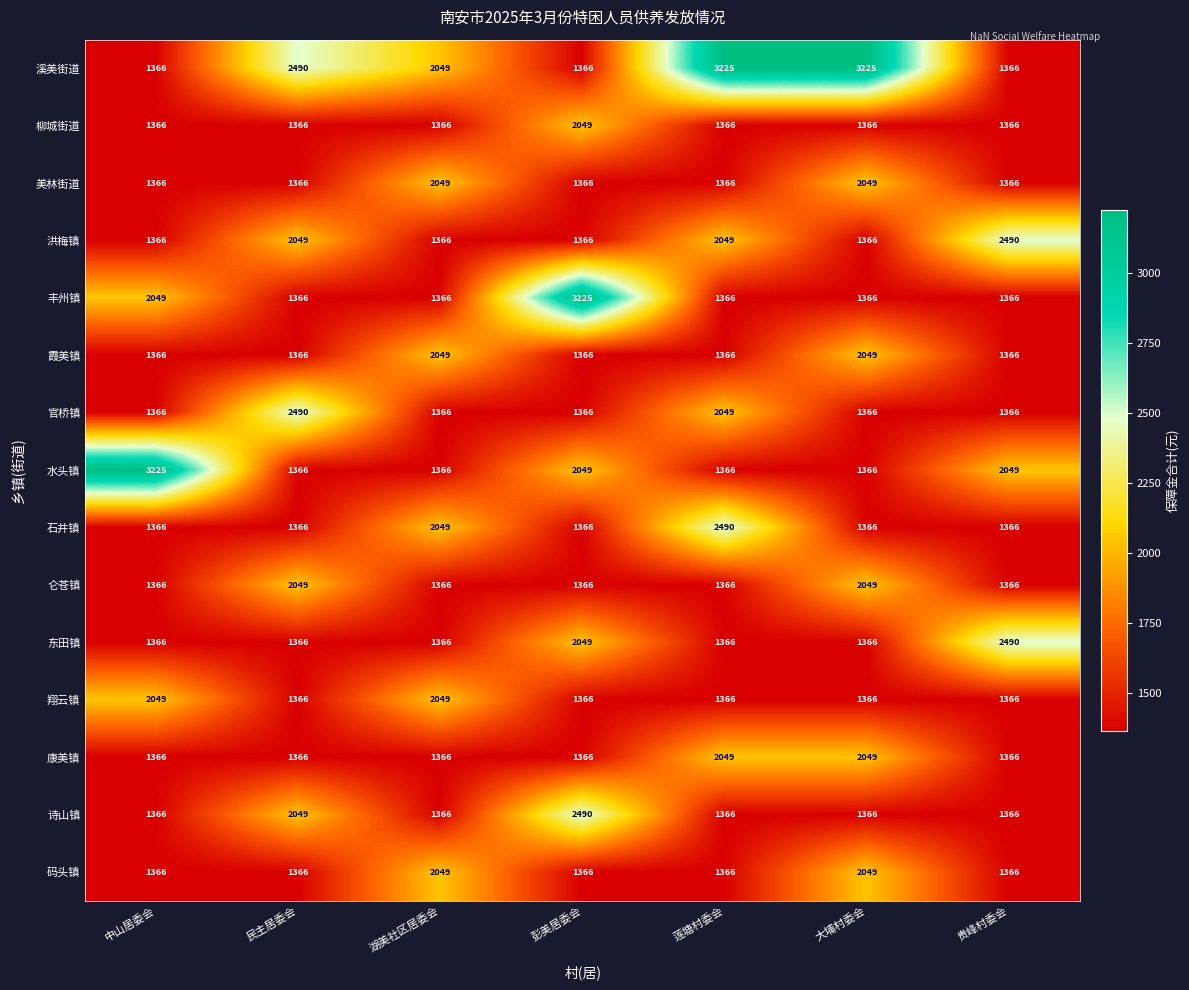

True or false: 霞美镇 has a value of 436 at 贵峰村委会.

False